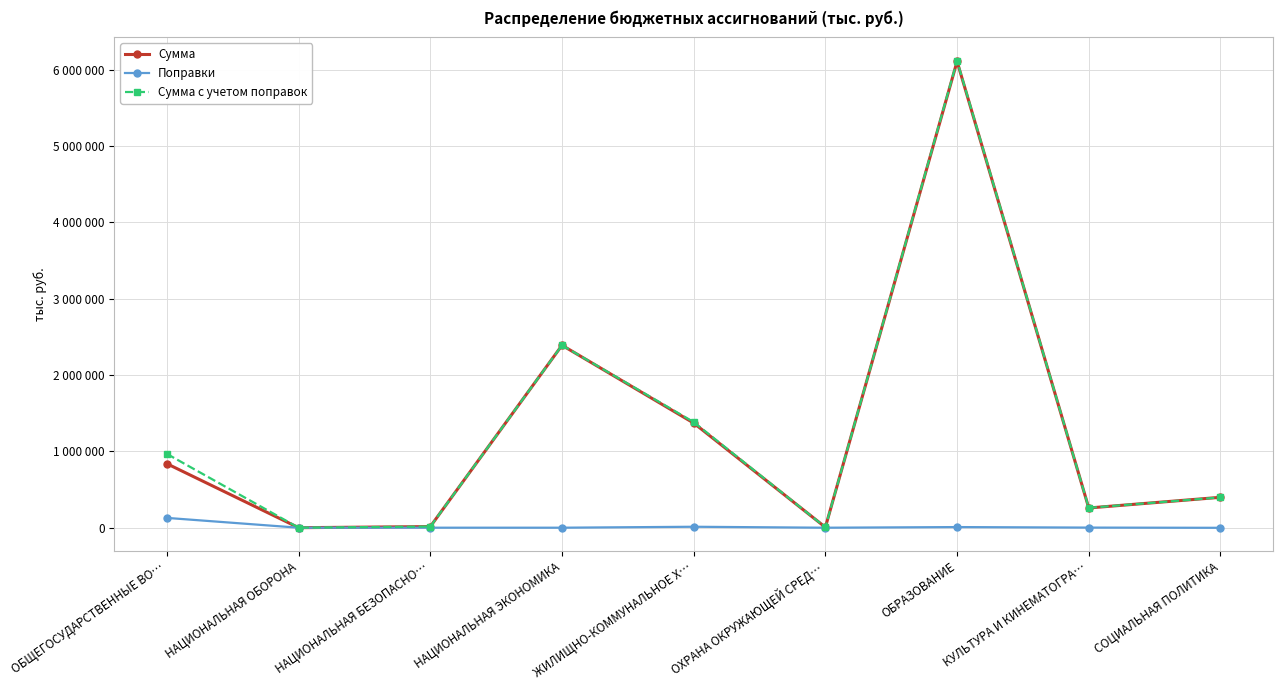

Which series has the widest spread of values?

Сумма с учетом поправок